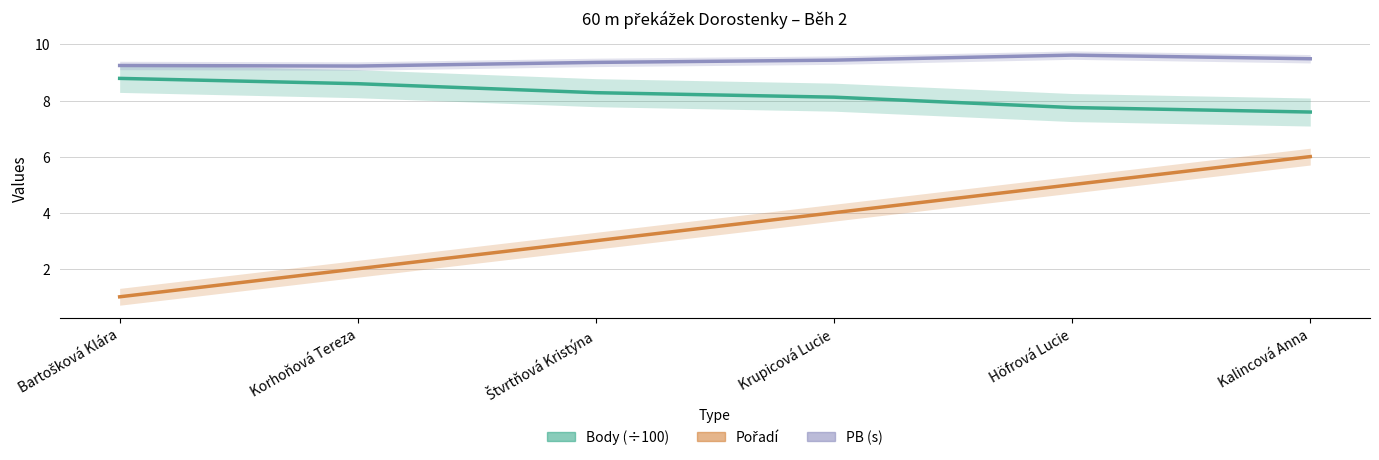

Does the chart display data point markers on the line(s)?

No